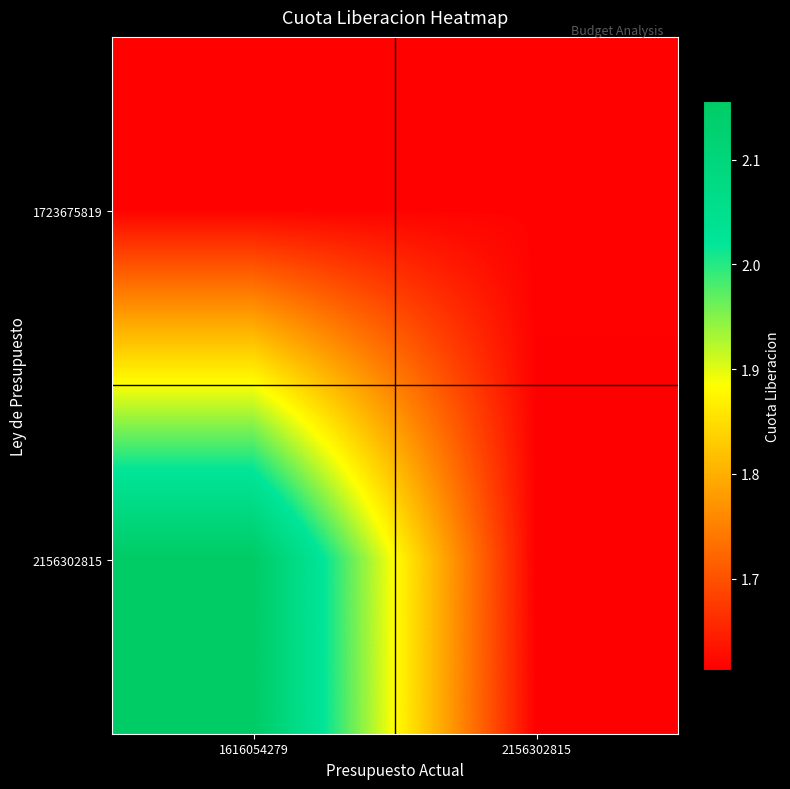

Rank the series by their average value, from highest to lowest.

2156302815, 1723675819